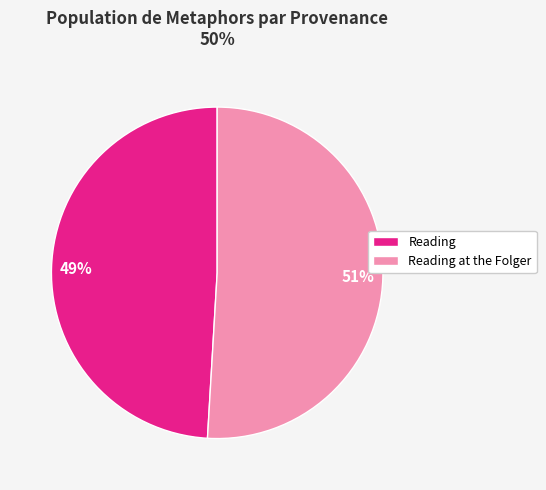

To the nearest percent, what is the difference between the largest and smallest slice percentages?

2%